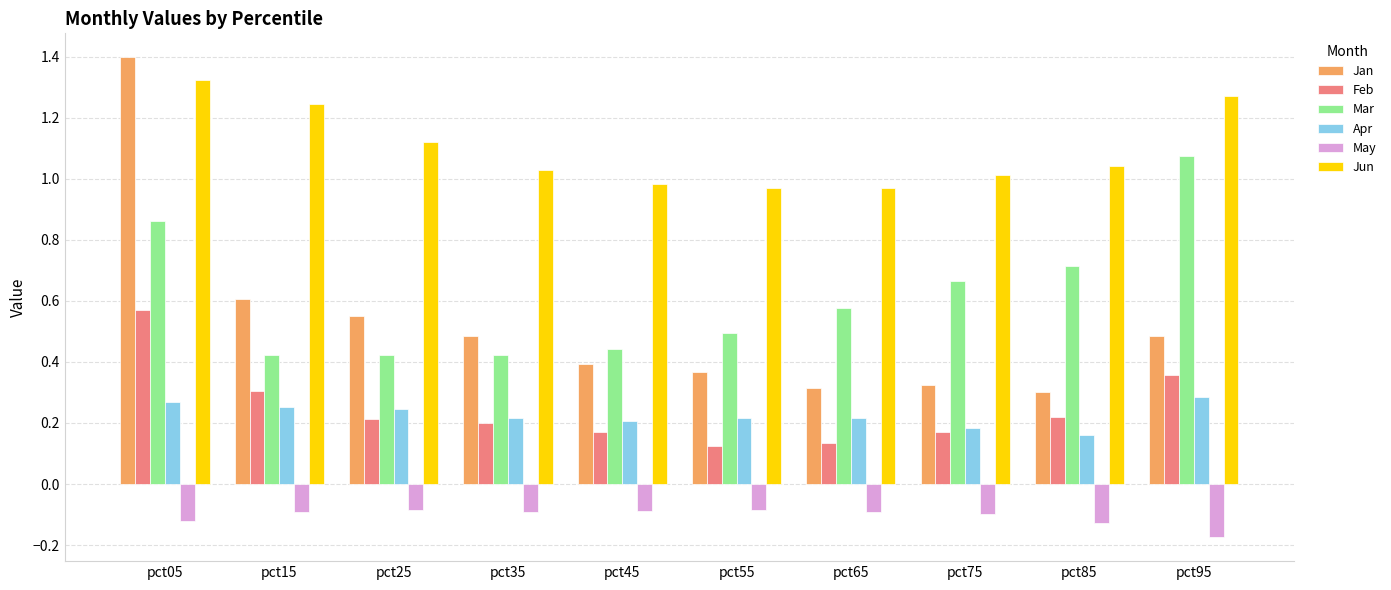

Which series has the largest total across all categories?

Jun